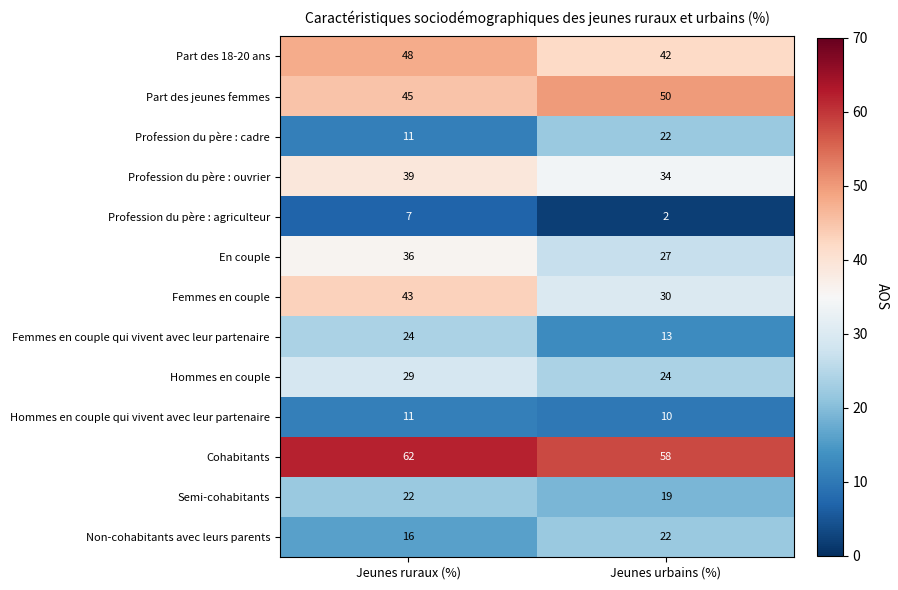

Reading left to right, list all the values displayed in this chart.

Part des 18-20 ans: 48	42
Part des jeunes femmes: 45	50
Profession du père : cadre: 11	22
Profession du père : ouvrier: 39	34
Profession du père : agriculteur: 7	2
En couple: 36	27
Femmes en couple: 43	30
Femmes en couple qui vivent avec leur partenaire: 24	13
Hommes en couple: 29	24
Hommes en couple qui vivent avec leur partenaire: 11	10
Cohabitants: 62	58
Semi-cohabitants: 22	19
Non-cohabitants avec leurs parents: 16	22